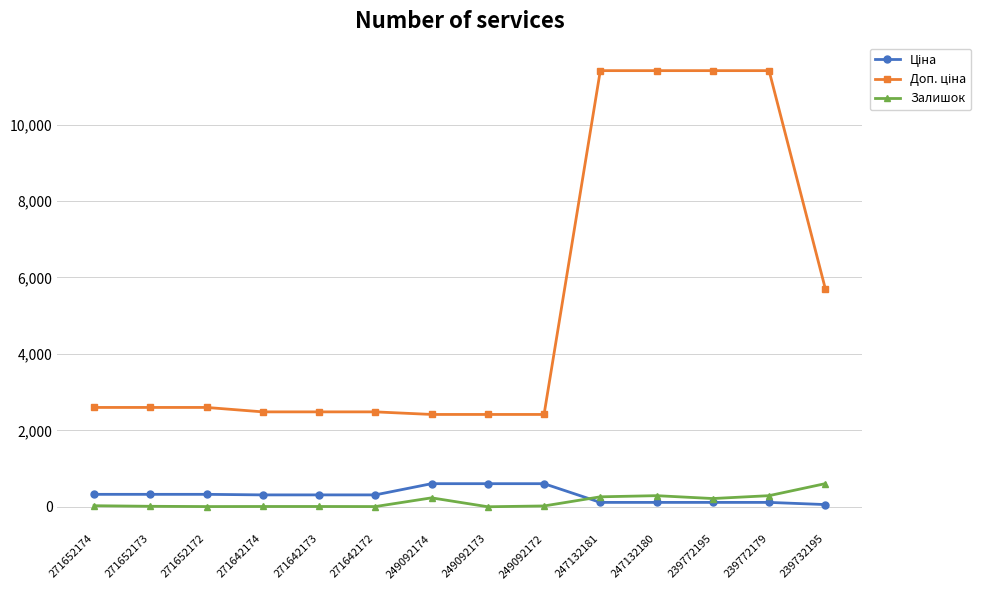

What is the greatest value displayed?

11410.0